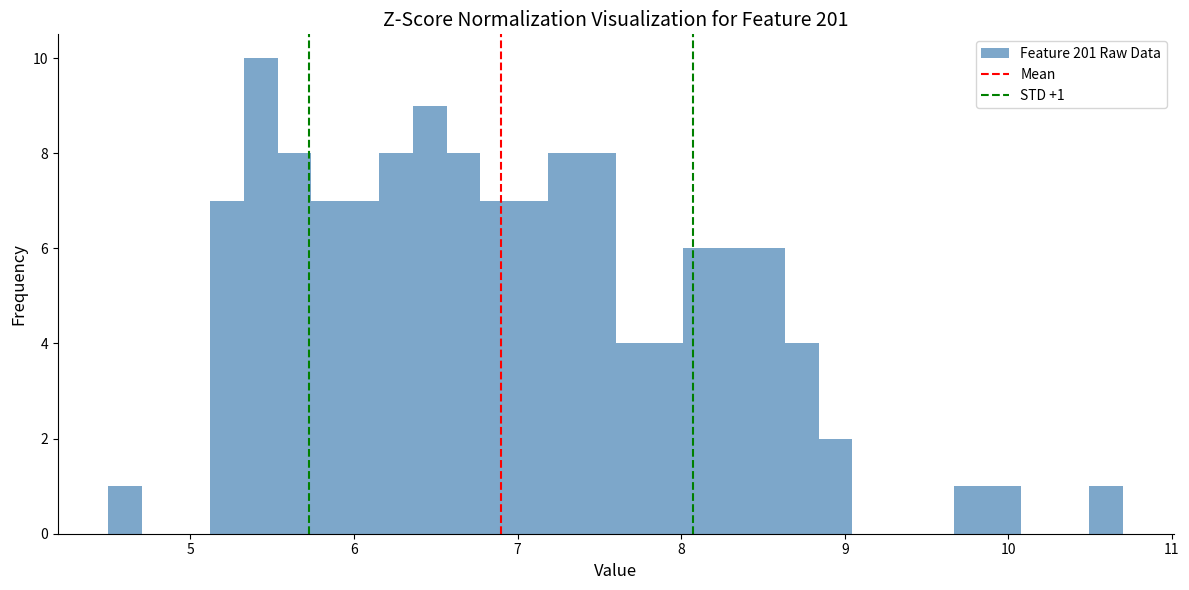

Around what value on the x-axis is the tallest bar? Give the approximate position of its centre, as read against the axis.

5.4